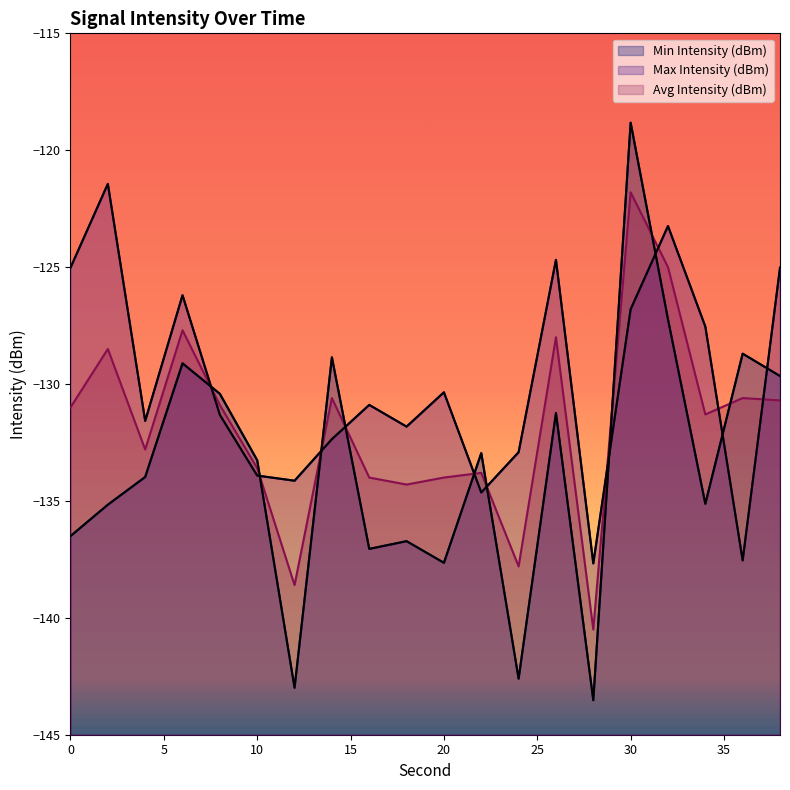

What is the value of the Avg Intensity (dBm) point at the 4th from the left?

-127.7